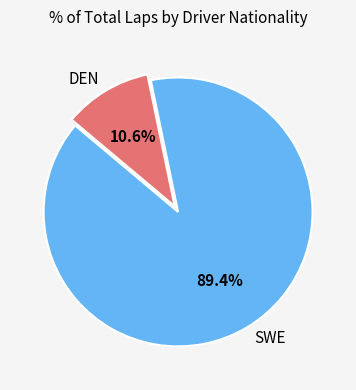

To the nearest percent, what is the difference between the largest and smallest slice percentages?

79%